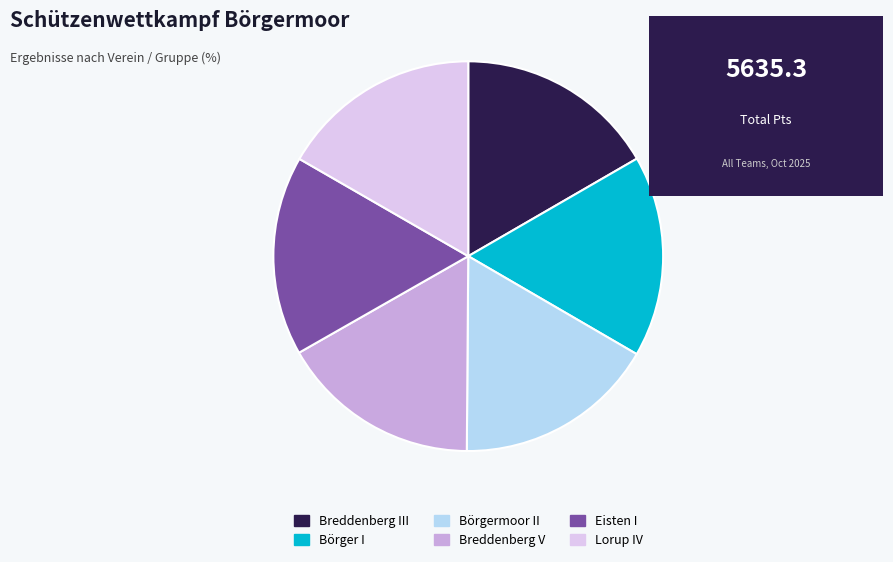

The Lorup IV slice represents 31% of the pie. True or false?

False